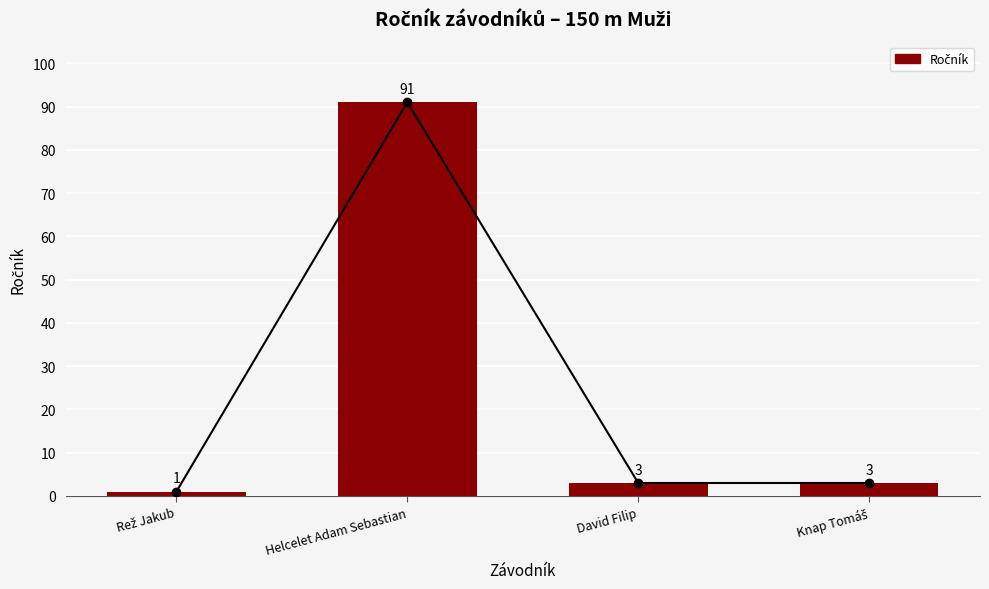

At which category does the chart reach its peak across all series?

Helcelet Adam Sebastian